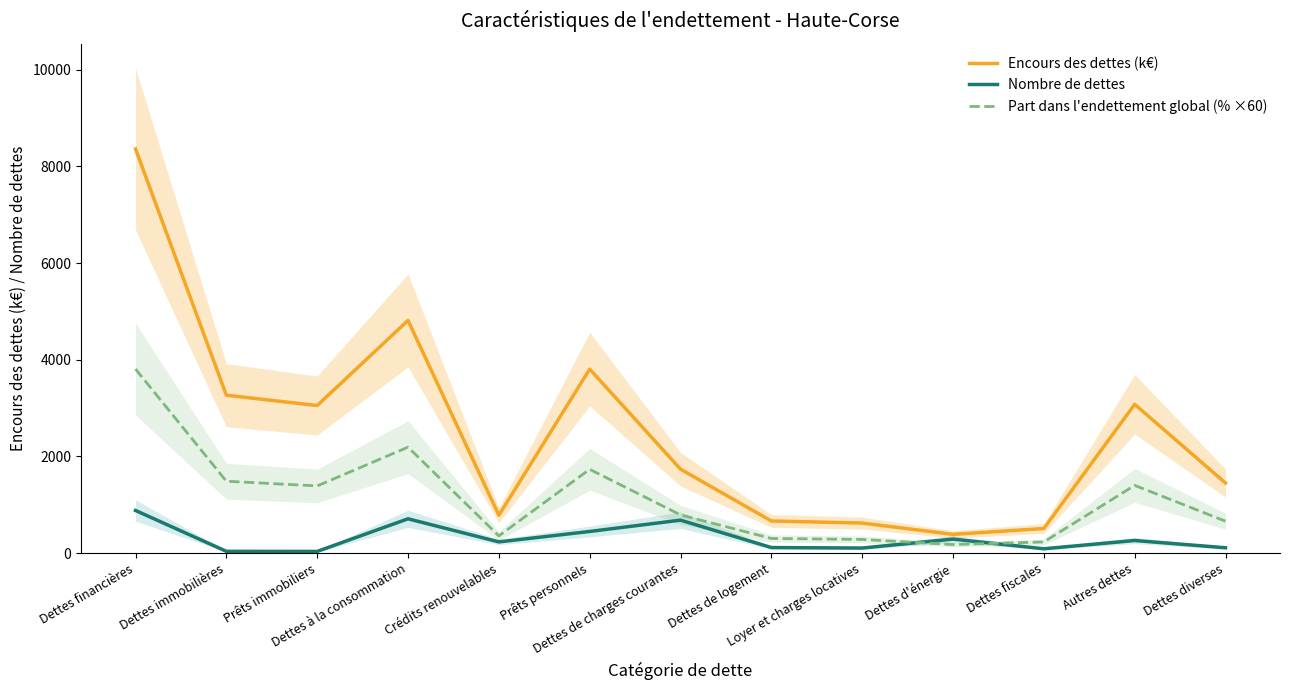

At which category is the sum across all series the highest?

Dettes financières